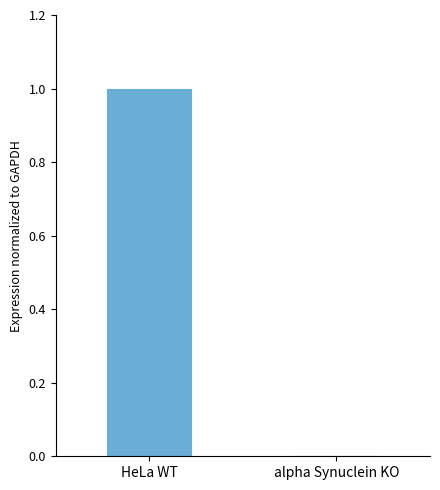

Between alpha Synuclein KO and HeLa WT, which is larger?

HeLa WT